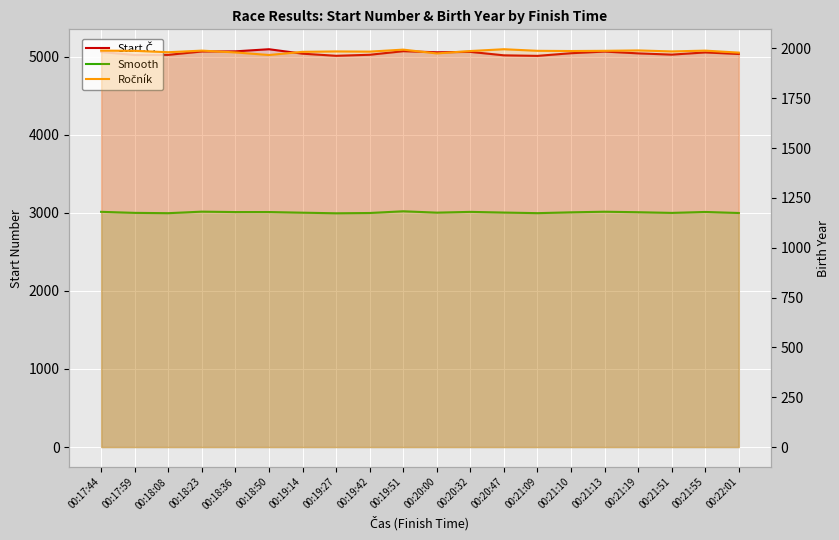

Where is Start.Č. nearest to the value 5051?

00:21:55